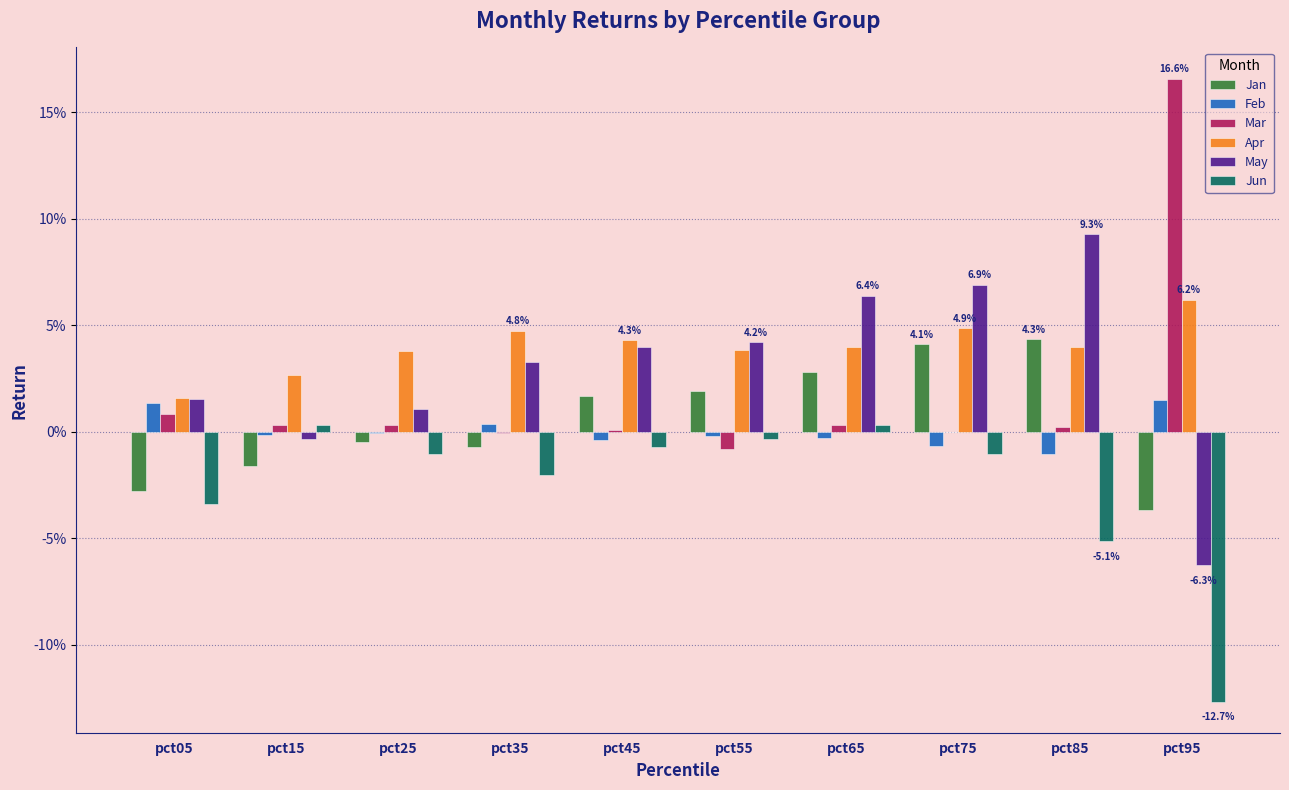

True or false: Mar has a value of 0.0 at pct85.

False